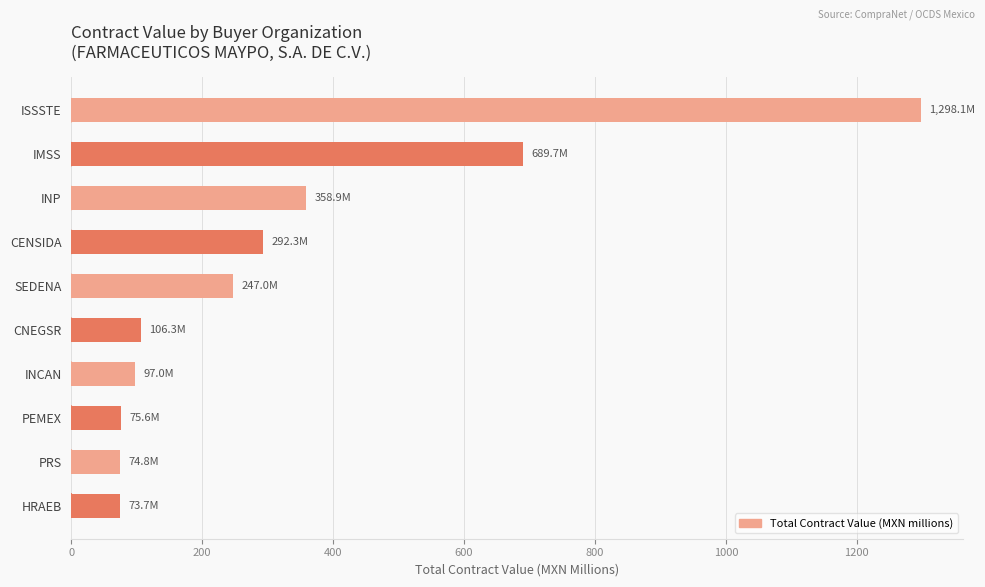

What value does the data have at INP?

358.9